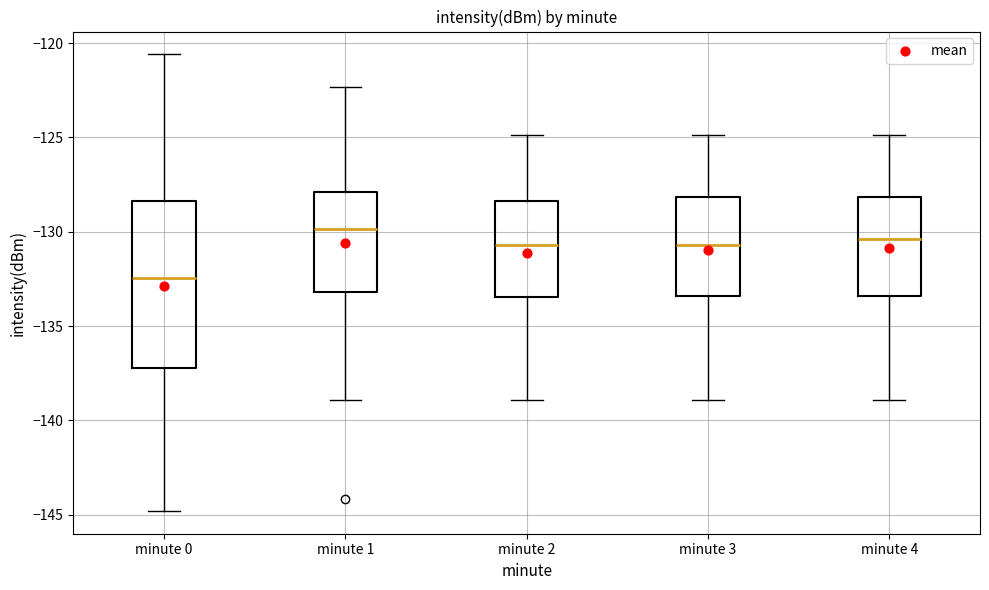

Where is the upper edge of the box for minute 0 on the y-axis? The values are not printed on the chart, so give them approximately, as read against the axis.

-128.5